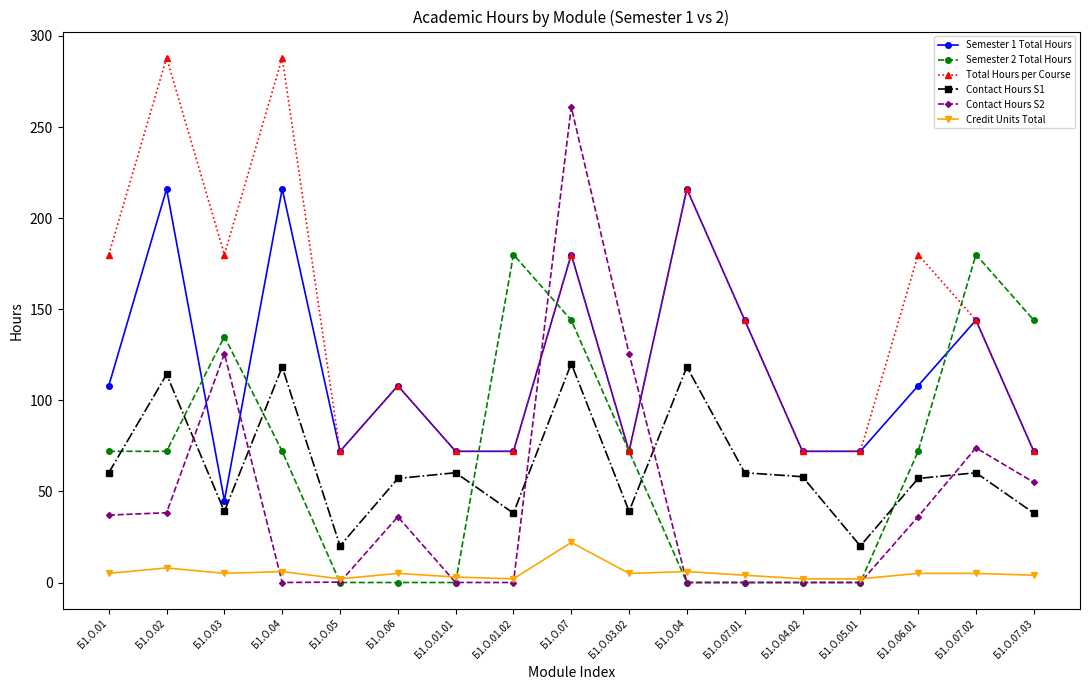

What is the label of the 3rd point from the left?

Б1.О.03